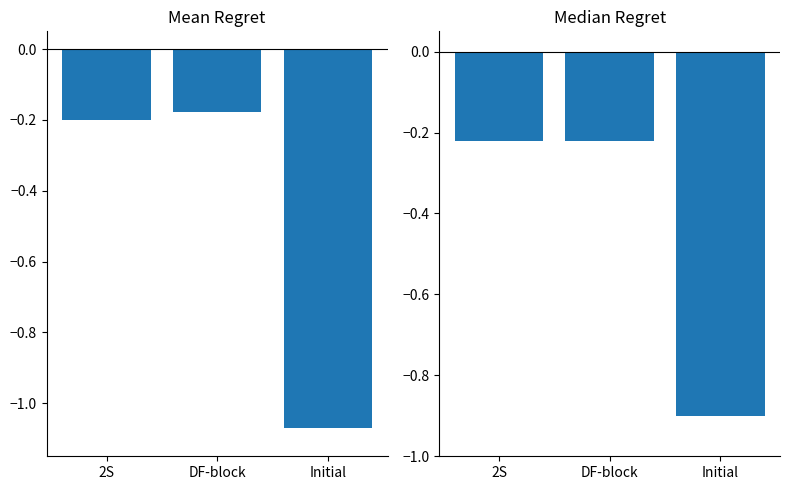

True or false: Mean Regret has a value of -0.2 at DF-block.

True